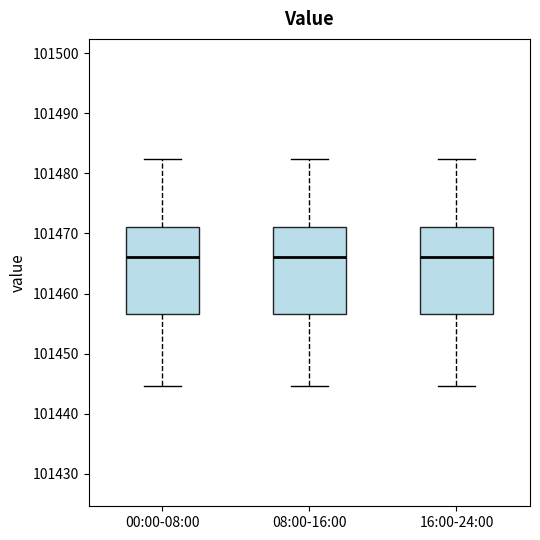

Where is the lower edge of the box for 16:00-24:00 on the y-axis? The values are not printed on the chart, so give them approximately, as read against the axis.

101457